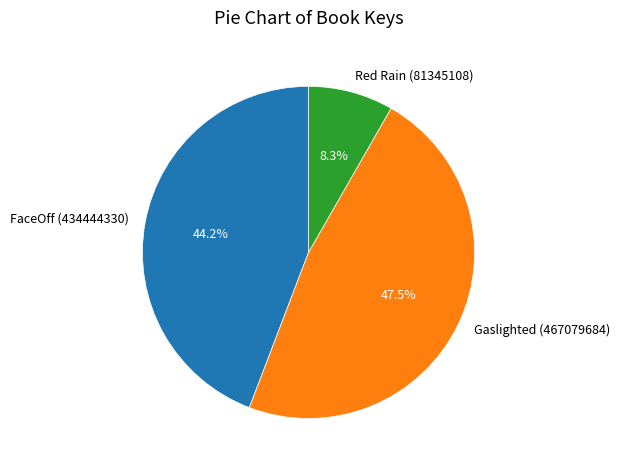

Which has a higher value, FaceOff (434444330) or Red Rain (81345108)?

FaceOff (434444330)